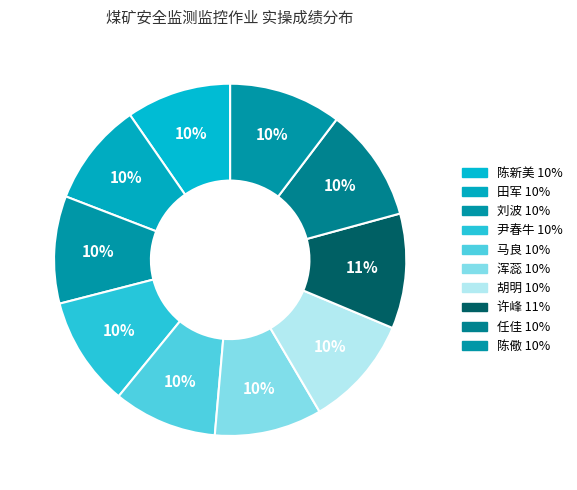

Count the number of slices in the pie.

10